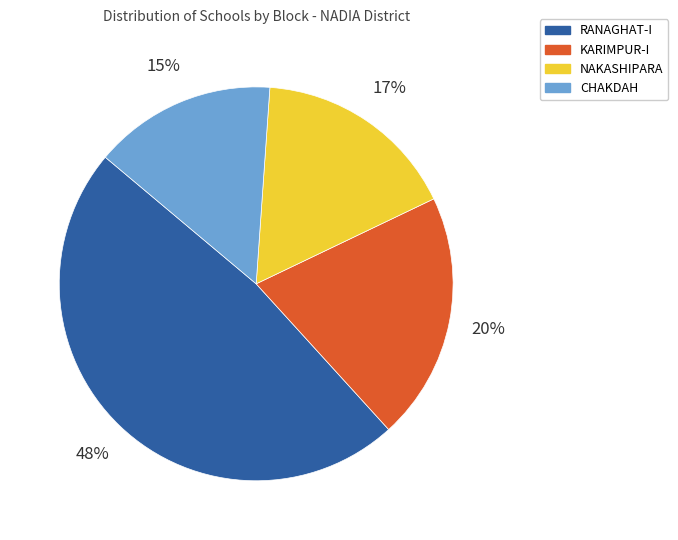

What is the smallest slice in the pie chart?

CHAKDAH